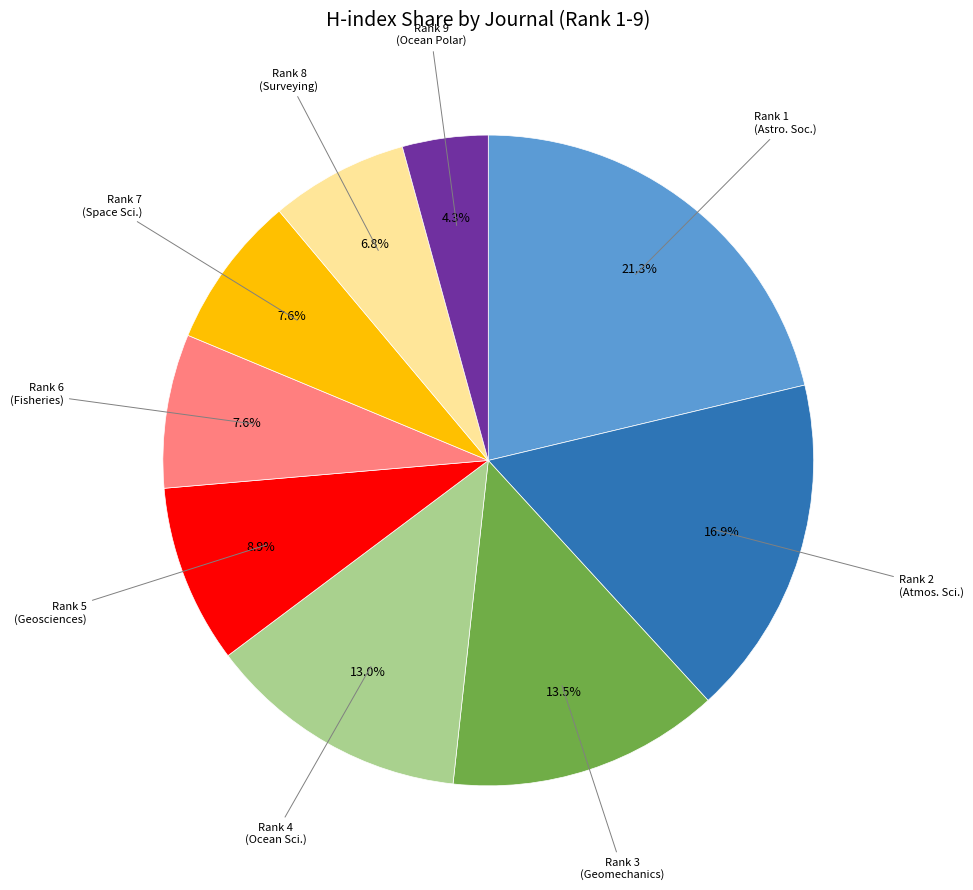

Is there a majority slice in this chart?

No